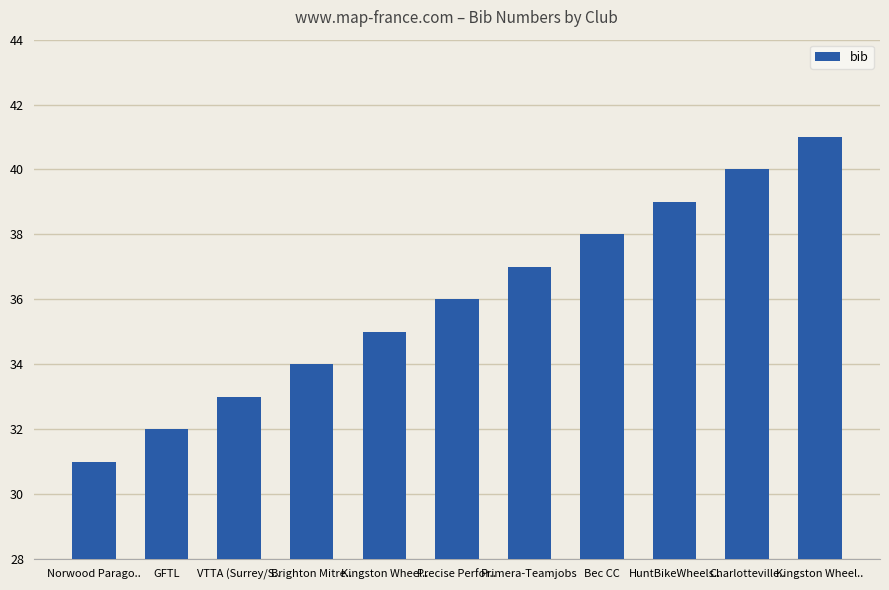

Does the chart contain any negative values?

No